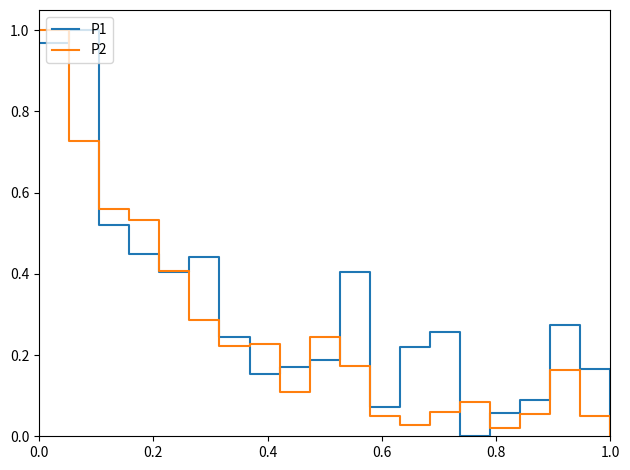

Which series has the largest total across all categories?

P1